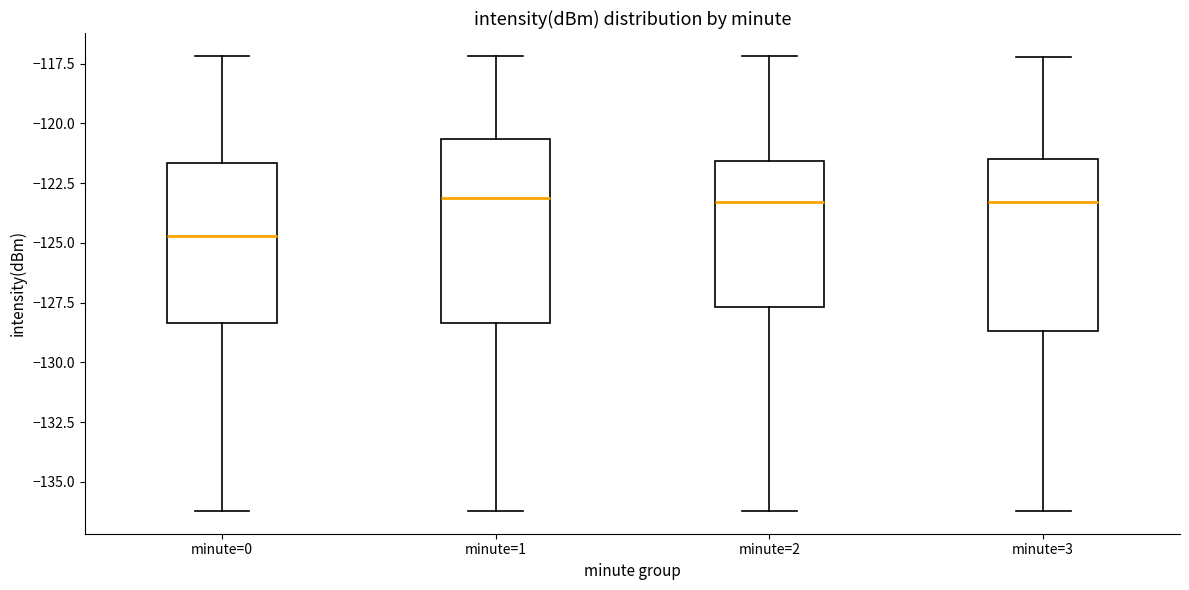

Reading left to right, read every box against the y-axis: the position of its median line, the range the box covers, and the ends of its whiskers. The values are not printed on the chart, so give them approximately, as read against the axis.

minute=0: median -124.5, box -128.5 to -121.5, whiskers -136.0 to -117.0
minute=1: median -123.0, box -128.5 to -120.5, whiskers -136.0 to -117.0
minute=2: median -123.5, box -127.5 to -121.5, whiskers -136.0 to -117.0
minute=3: median -123.5, box -128.5 to -121.5, whiskers -136.0 to -117.0